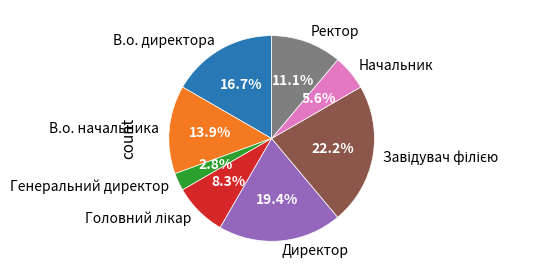

Which slice is the smallest?

Генеральний директор